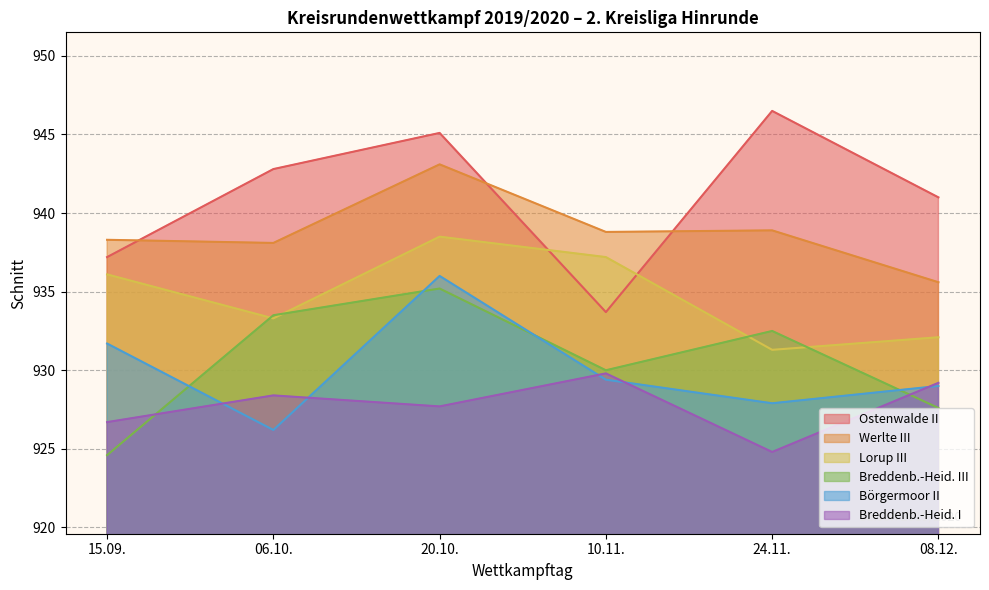

What is the value of the Lorup III point at the 4th from the left?

937.2